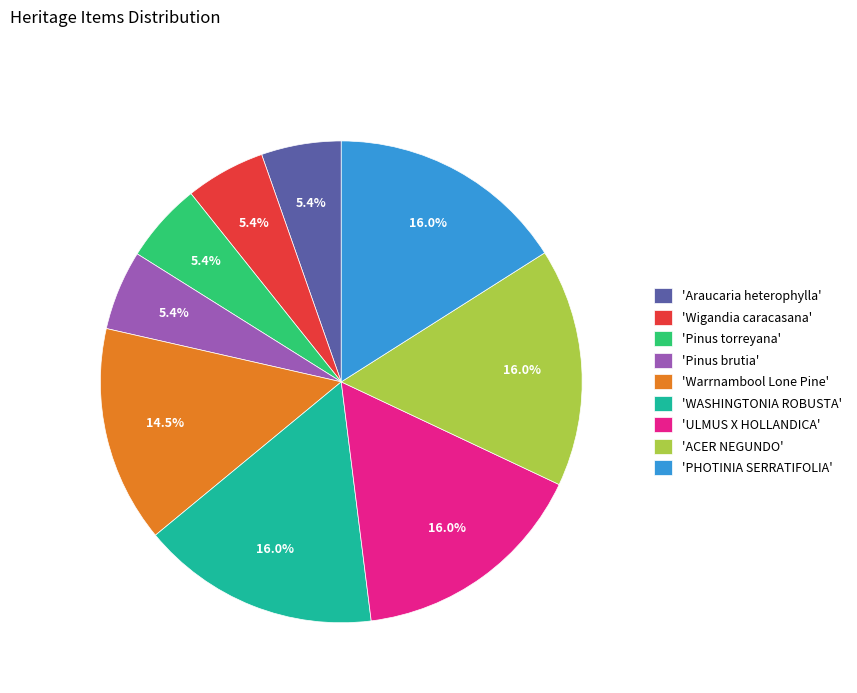

What portion of the pie excludes 'Araucaria heterophylla'?

94.6%